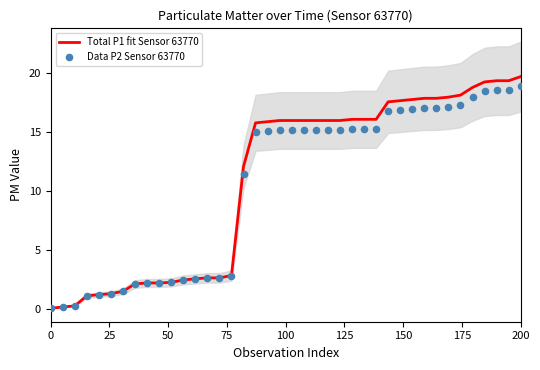

Which series contains the highest Y value?

Total P1 fit Sensor 63770